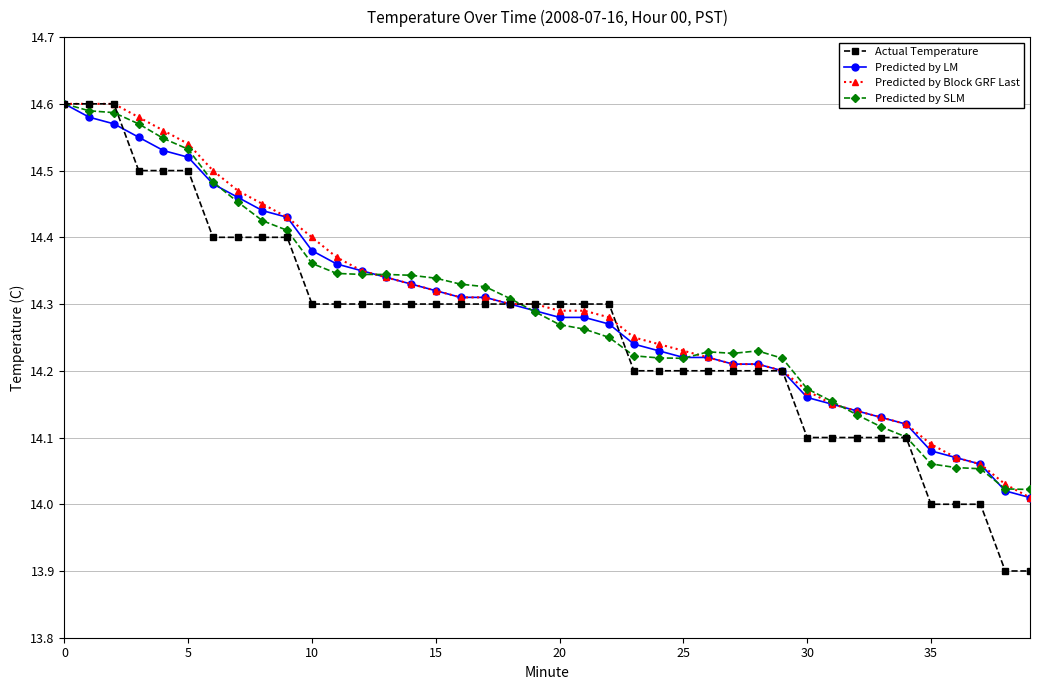

What is the value of the Actual Temperature point at the 39th from the left?

13.9